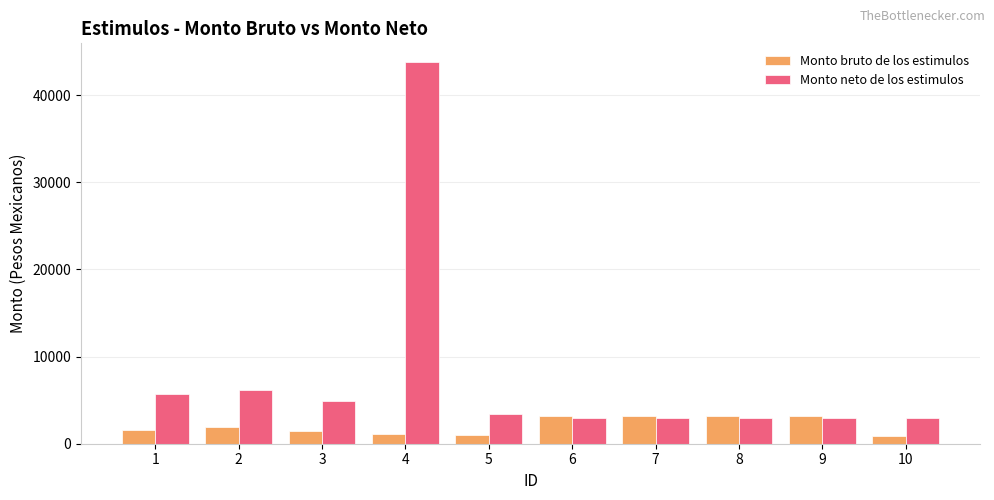

Rank the series by their maximum value, from highest to lowest.

Monto neto de los estimulos, Monto bruto de los estimulos